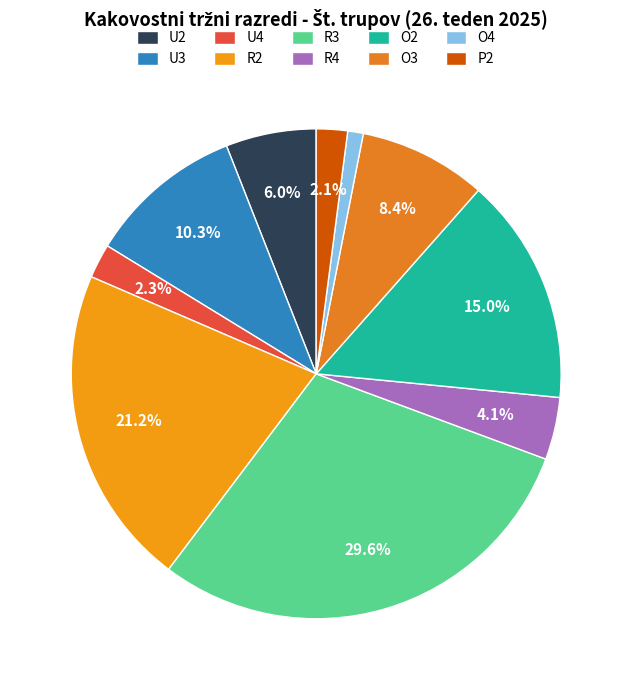

How many segments does this pie chart have?

10